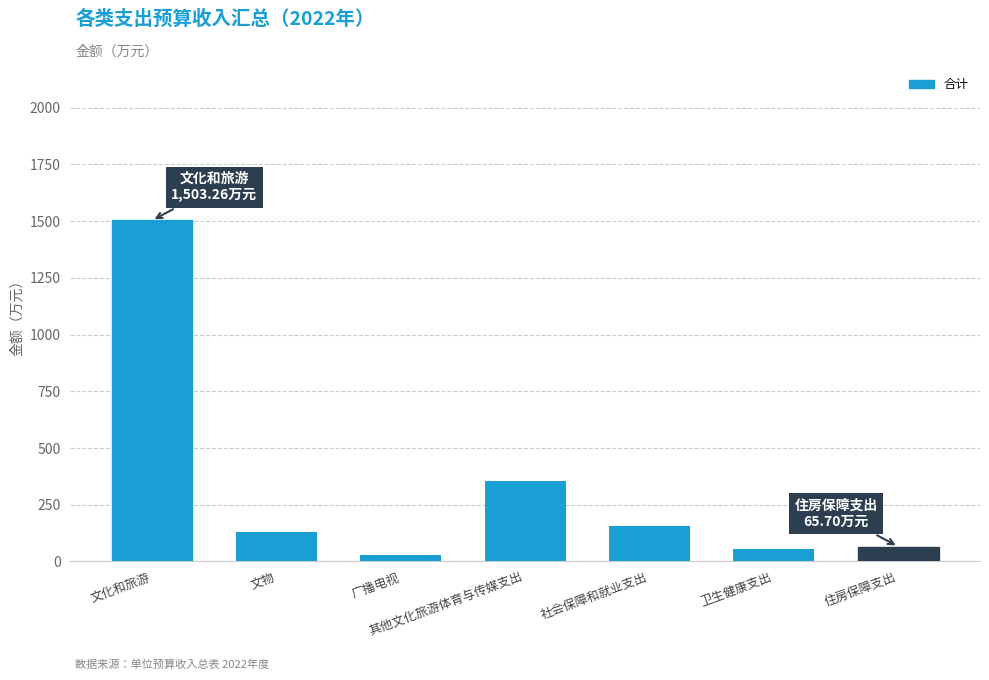

What is the minimum value shown in the chart?

30.4